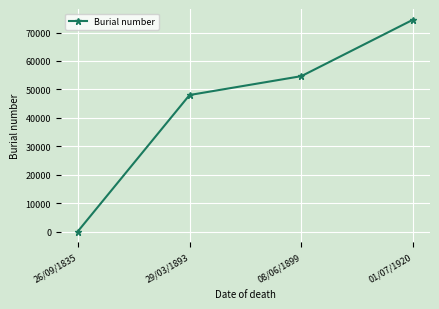

What is the label of the 2nd point from the right?

08/06/1899